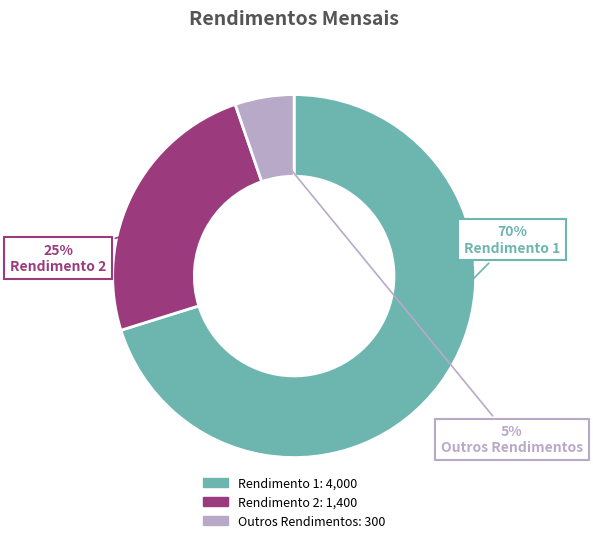

Which slice represents more than half of the pie?

Rendimento 1